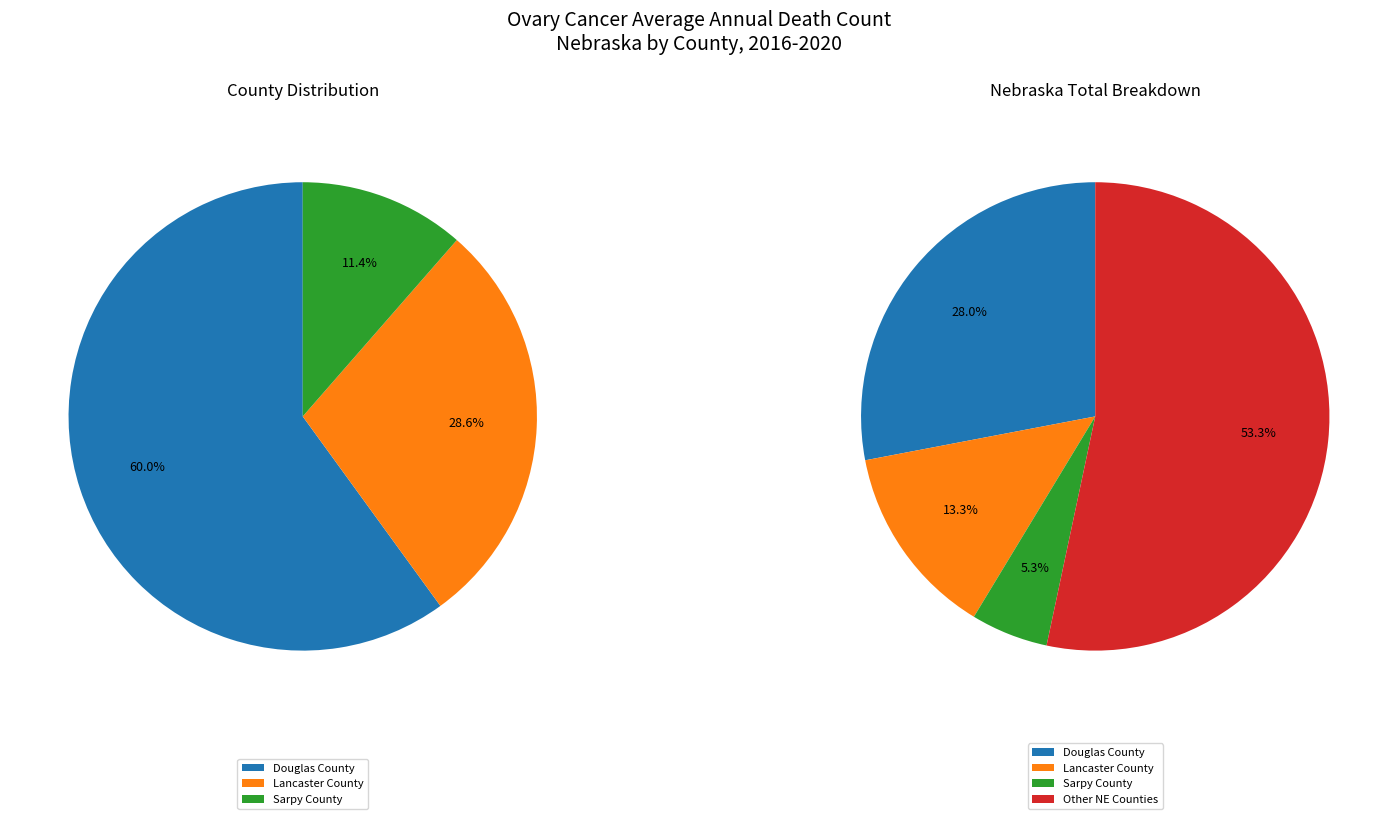

Is it true that Lancaster County is 1% of the pie?

False